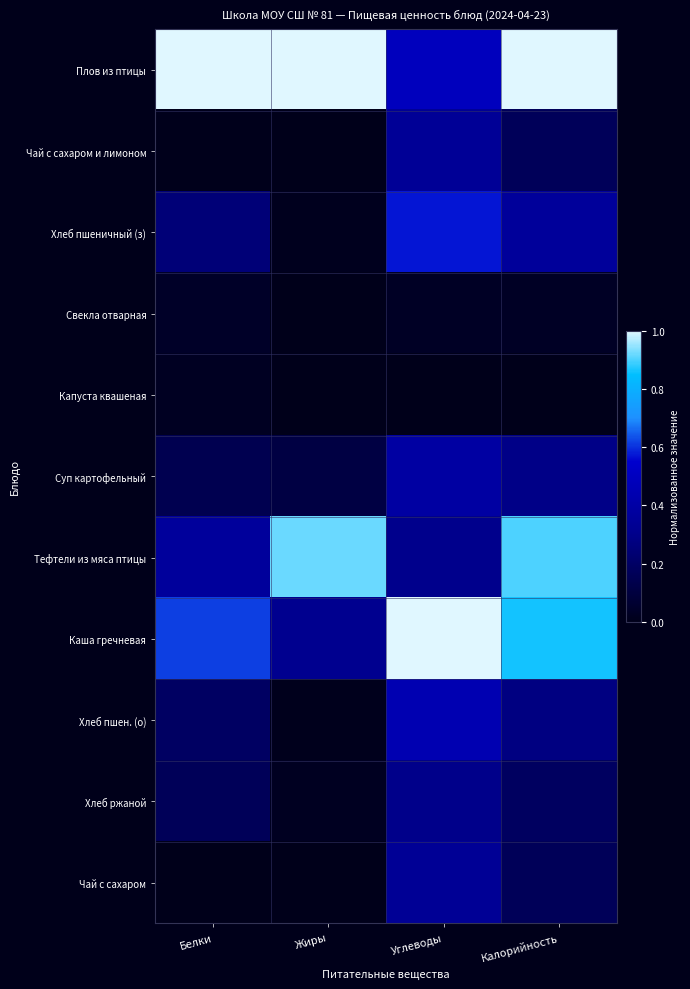

At Белки, list the series in order from largest to smallest.

Плов из птицы, Каша гречневая, Тефтели из мяса птицы, Хлеб пшеничный (з), Хлеб пшен. (о), Хлеб ржаной, Суп картофельный, Свекла отварная, Капуста квашеная, Чай с сахаром и лимоном, Чай с сахаром